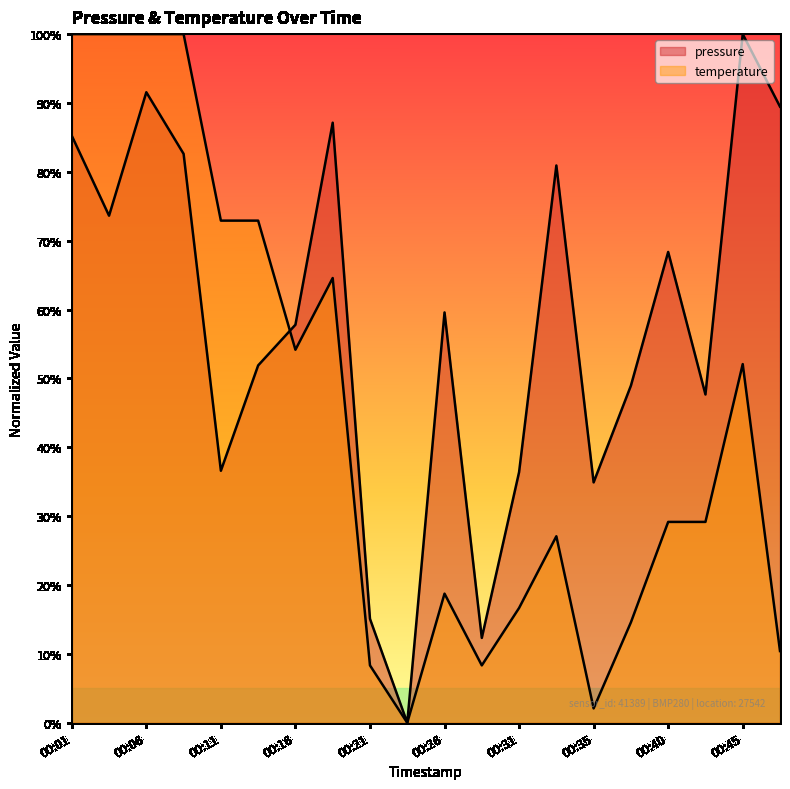

Where does the pressure series first go above 59?

00:01